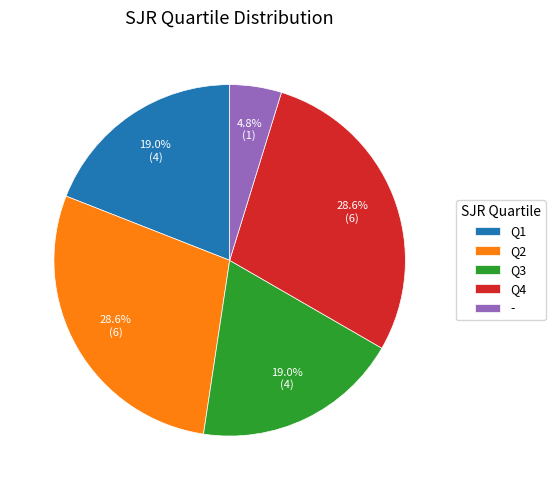

Which slice is the smallest?

-